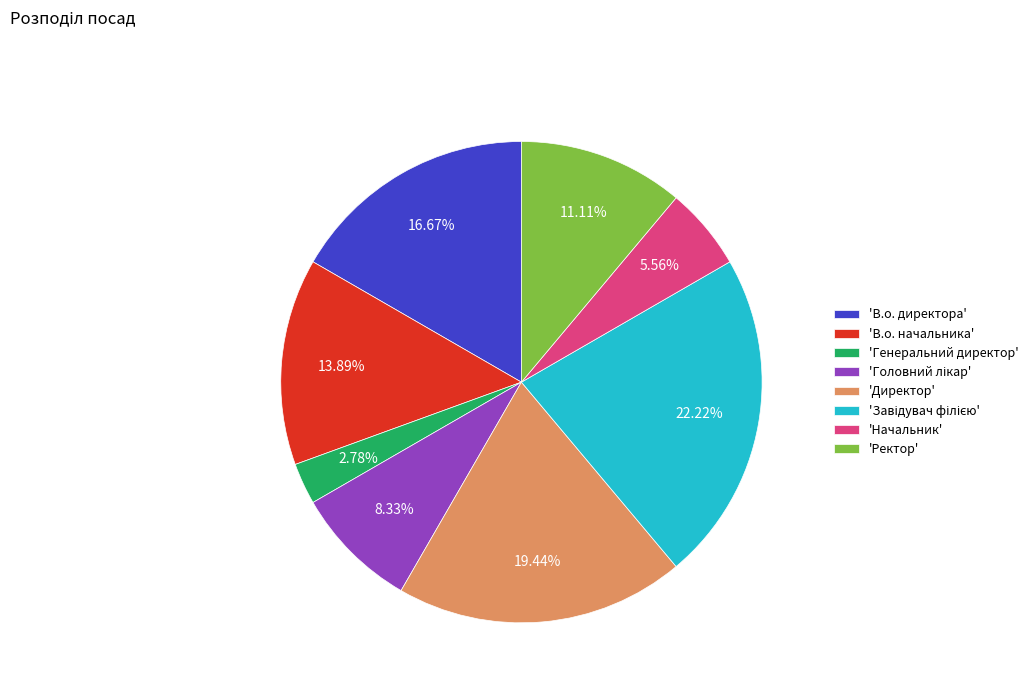

What is the ratio of the value at 'В.о. директора' to the value at 'Начальник'?

3.0